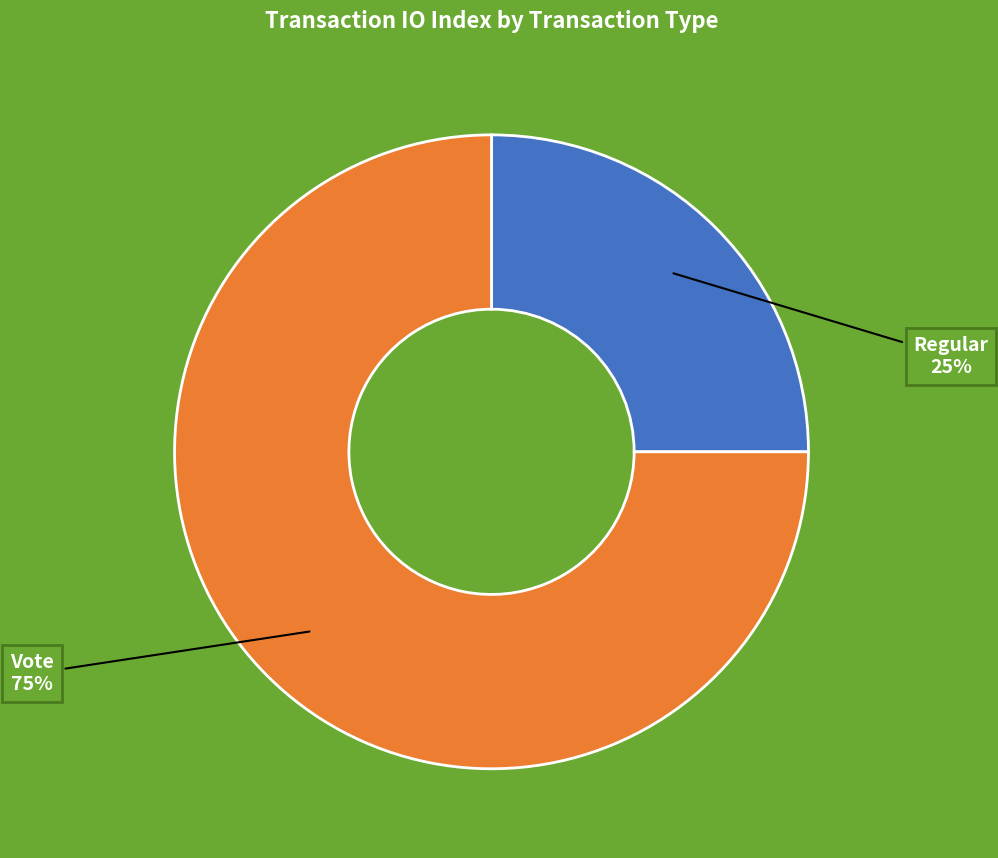

Is the sum of Vote and Regular greater than half?

Yes